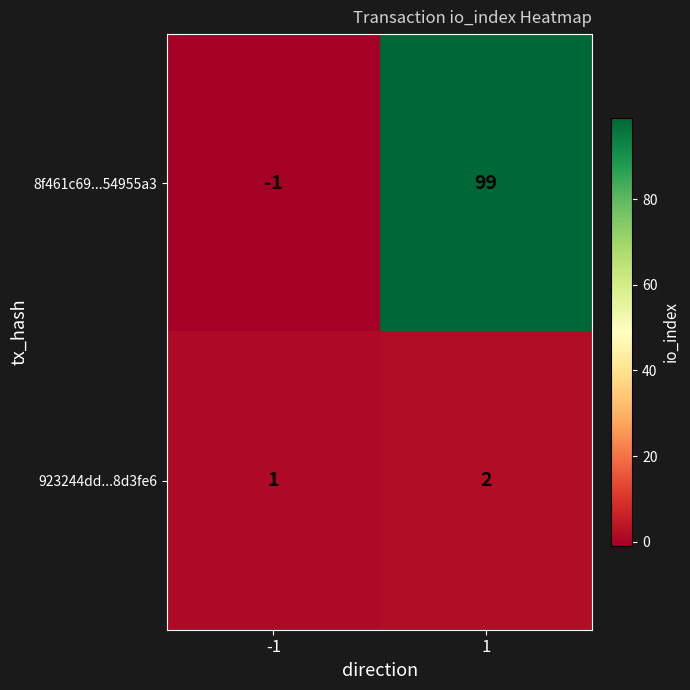

Which label corresponds to the largest value in the chart?

1